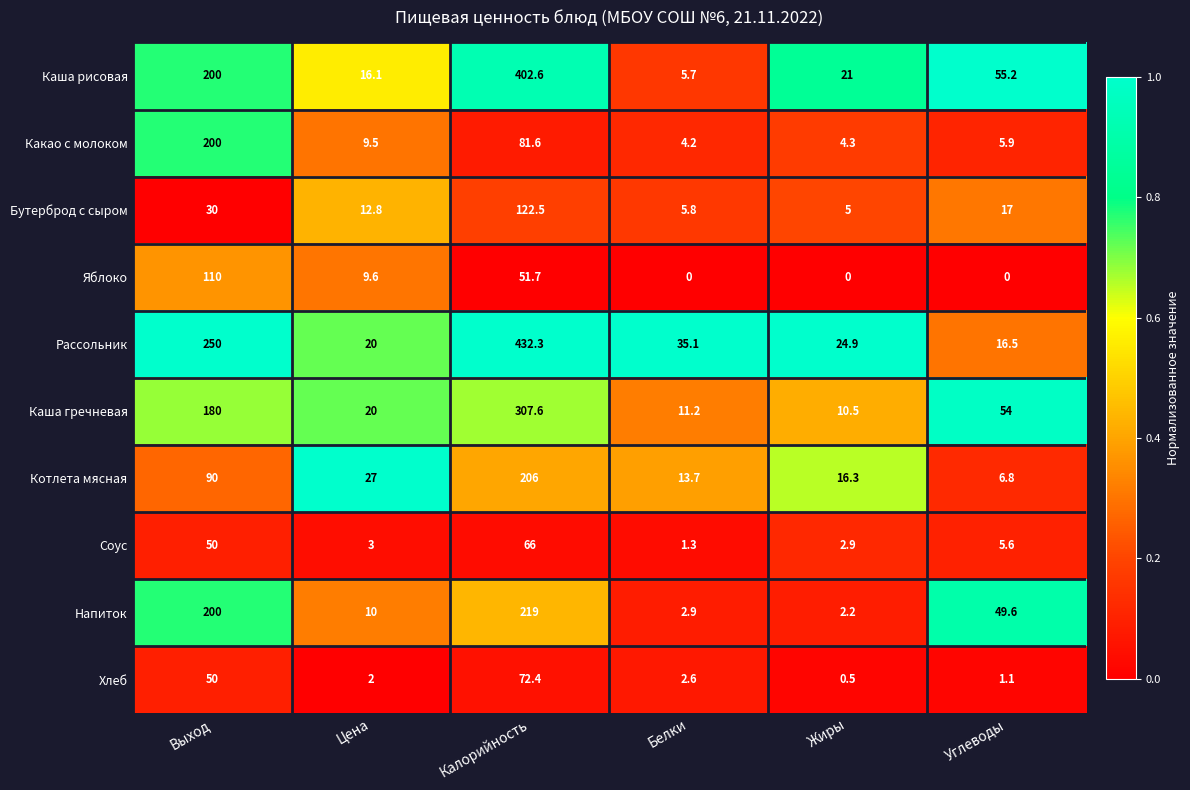

Rank the series at Углеводы from highest to lowest value.

Каша рисовая, Каша гречневая, Напиток, Бутерброд с сыром, Рассольник, Котлета мясная, Какао с молоком, Соус, Хлеб, Яблоко